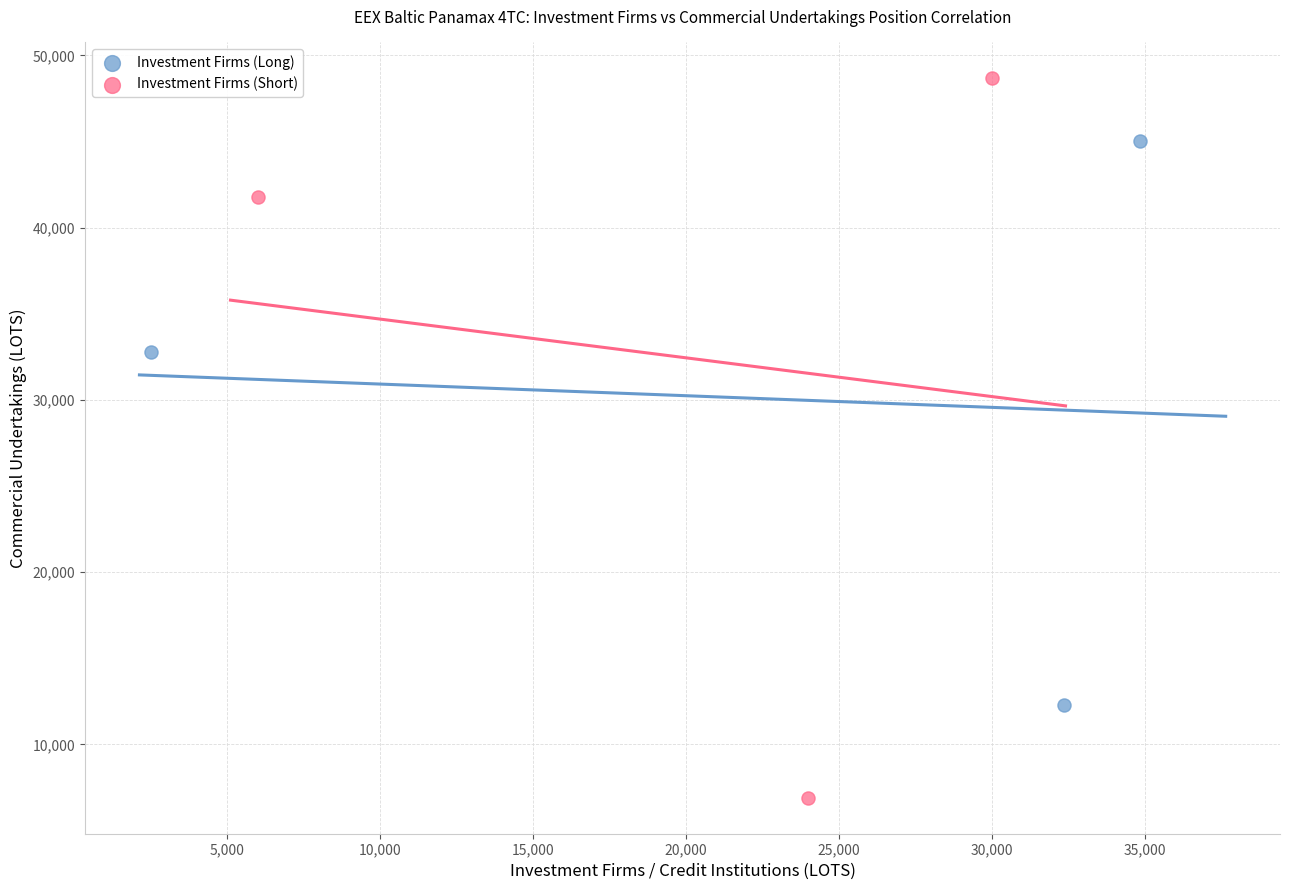

Which series contains the highest Y value?

Investment Firms (Short)